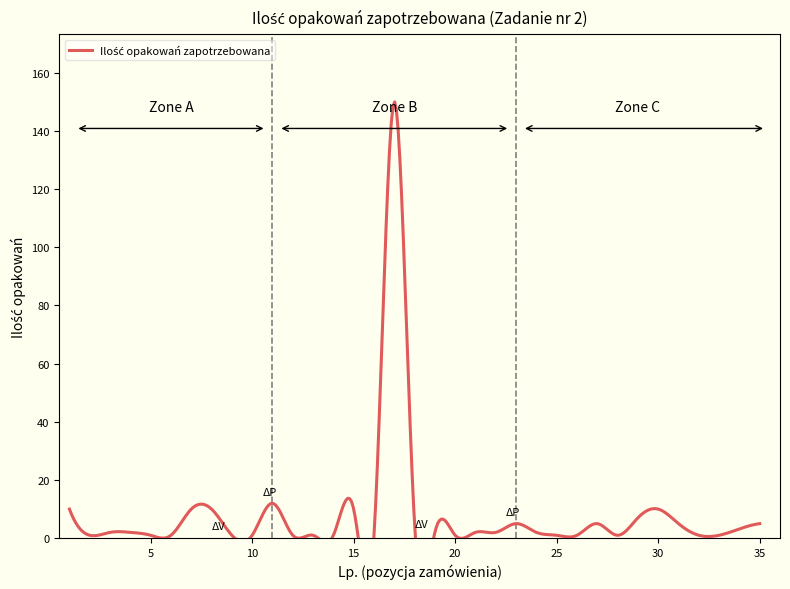

What is the value of the 9th point from the left?

1